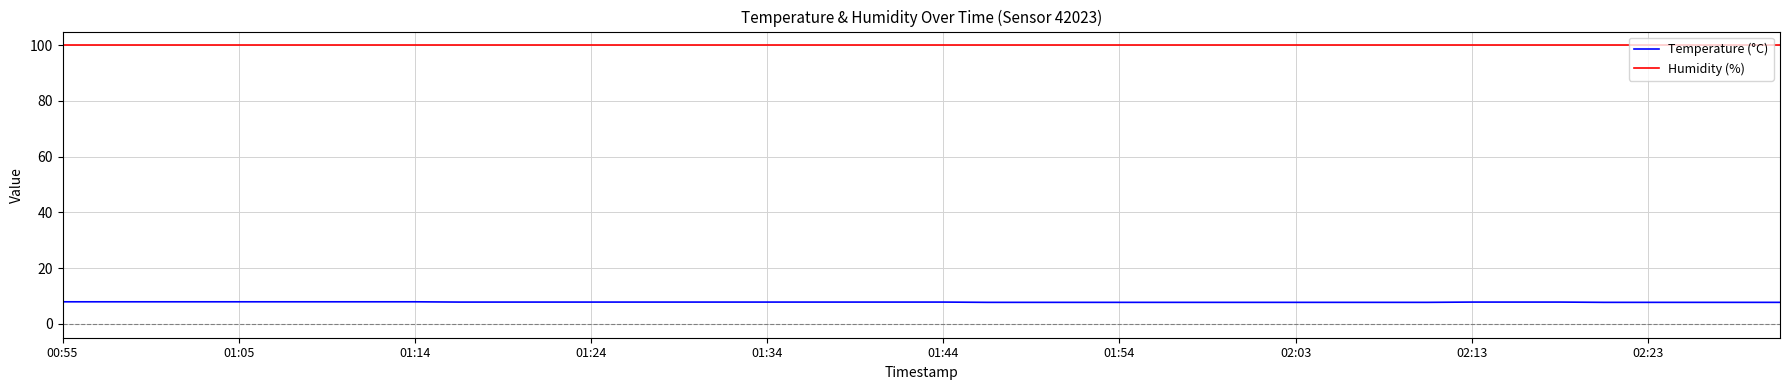

Which series has the largest total across all categories?

Humidity (%)